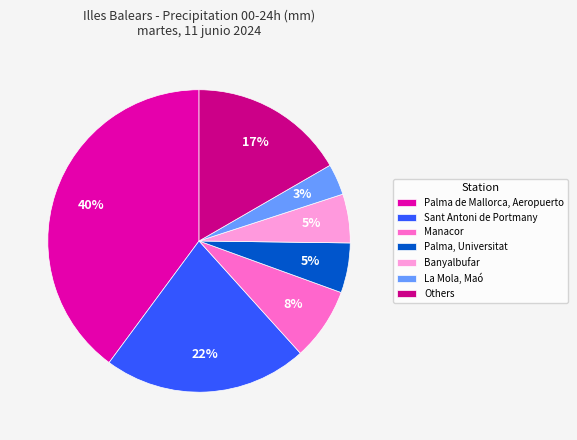

True or false: Sant Antoni de Portmany accounts for 22% of the total.

True